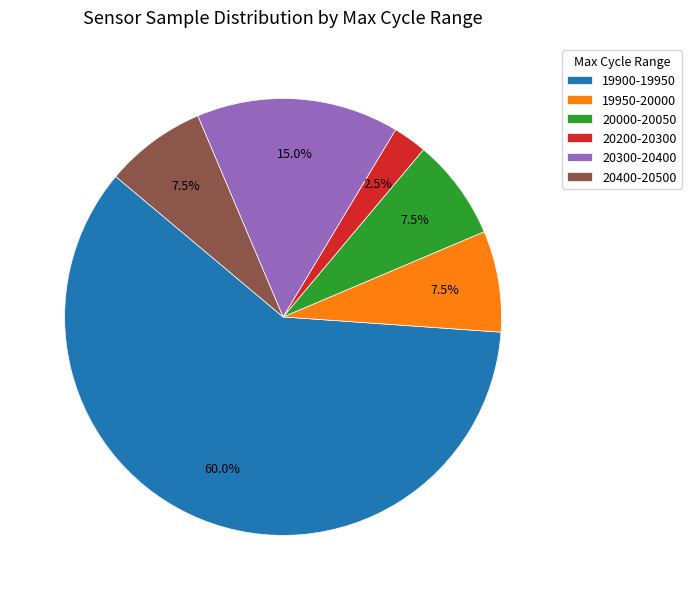

What is the ratio of the value at 20200-20300 to the value at 19950-20000?

0.3